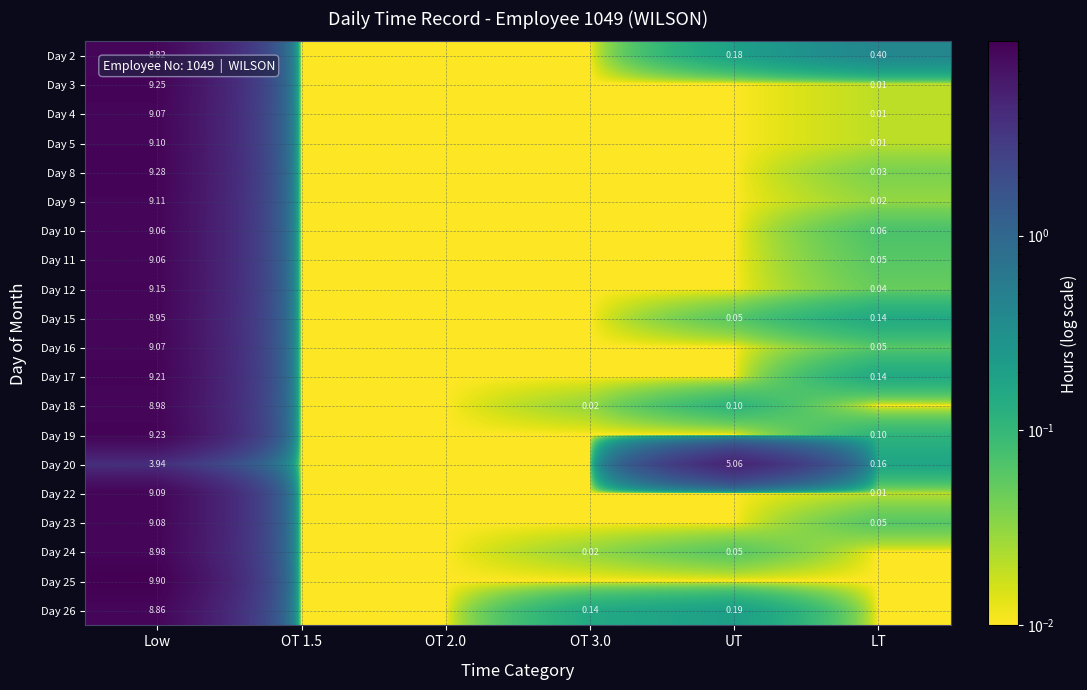

Is the value of Day 16 at Low greater than the value of Day 11 at LT?

Yes